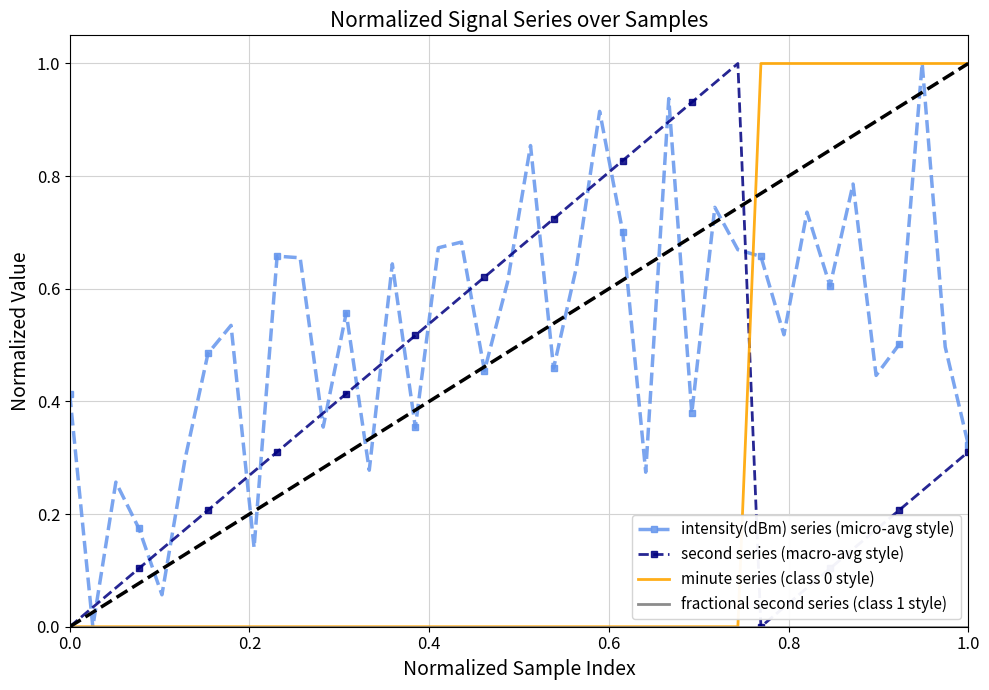

True or false: intensity(dBm) series (micro-avg style) and second series (macro-avg style) intersect in this chart.

True